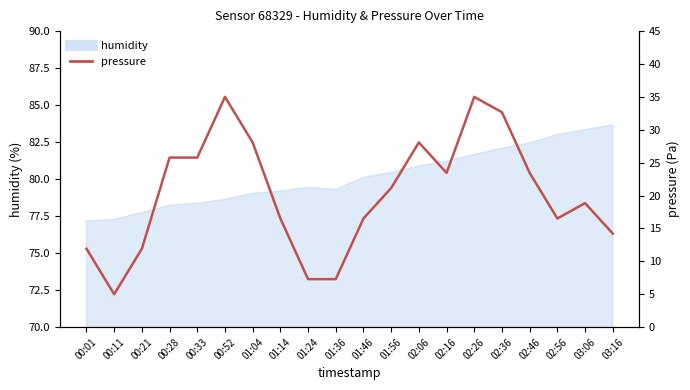

How many points are lower than both their immediate neighbors (excluding endpoints)?

3